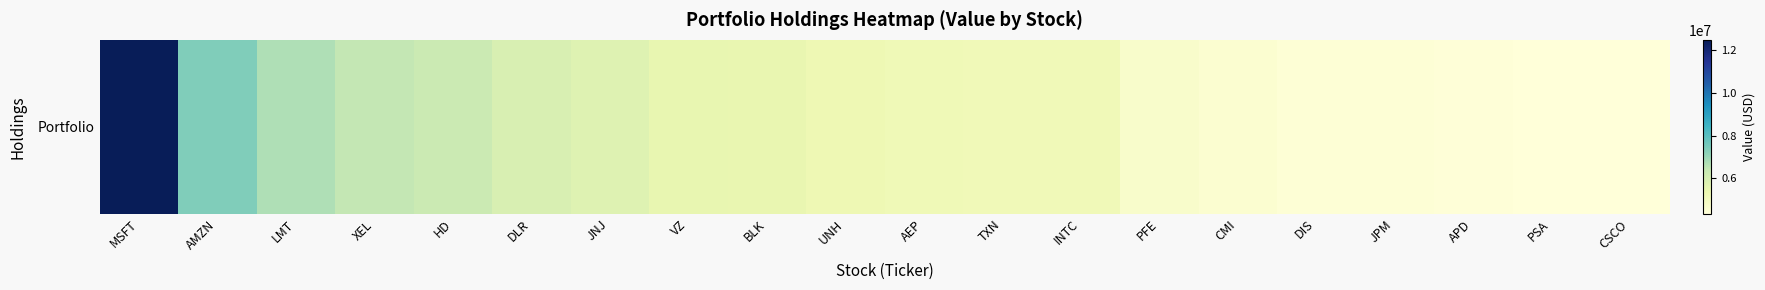

Approximately how many times larger is the value at XEL compared to AEP?

1.2